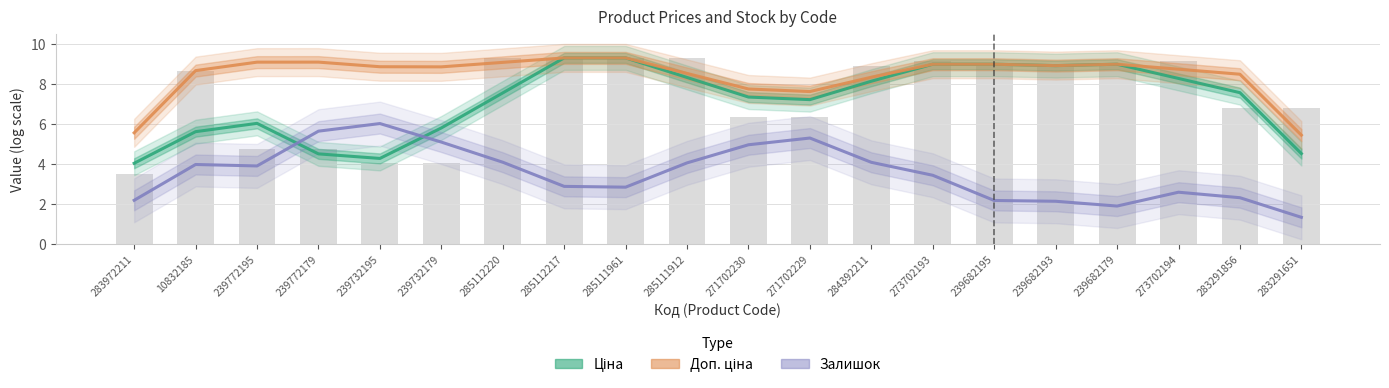

What is the value of the Ціна bar at the 3rd from the left?

6.0